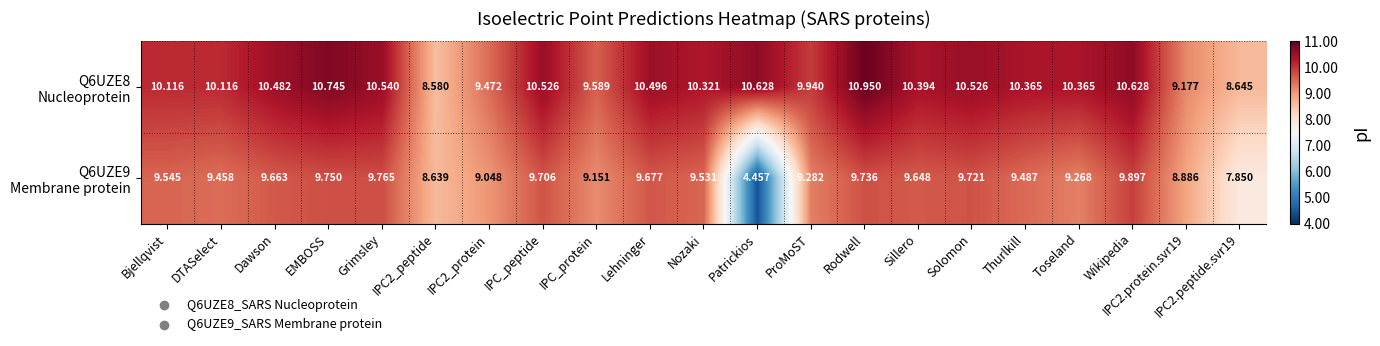

Which label corresponds to the largest value in the chart?

Rodwell